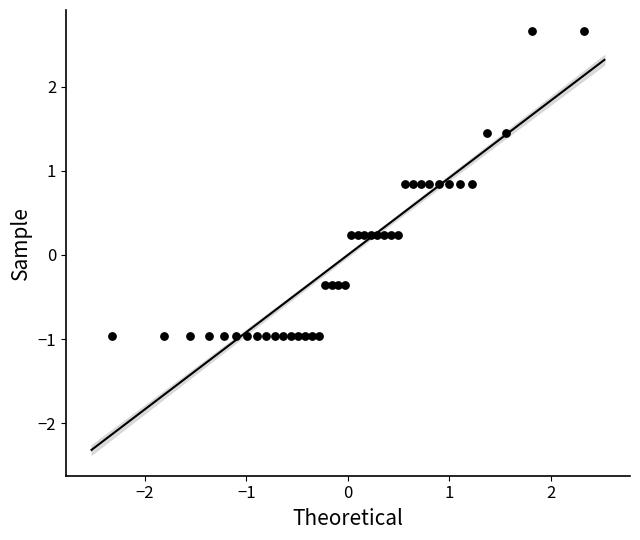

What is the range of Y values (max minus min)?

3.6